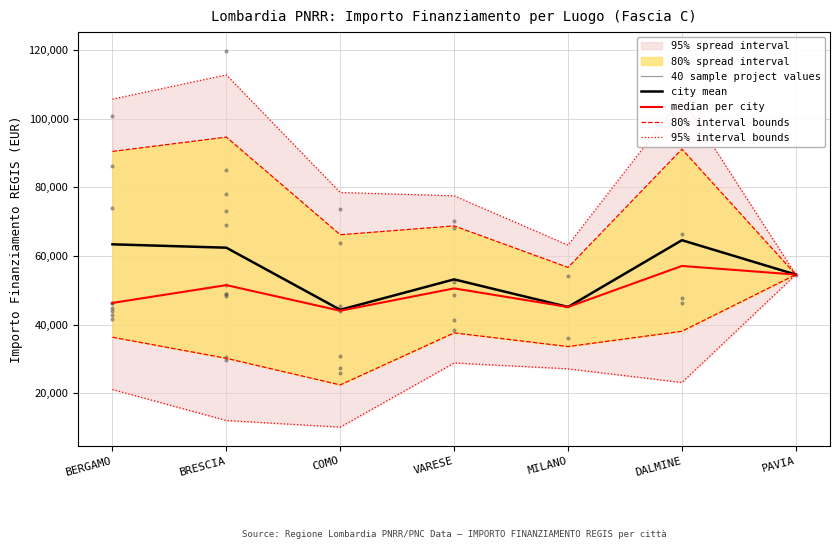

At which category does the chart reach its peak across all series?

DALMINE